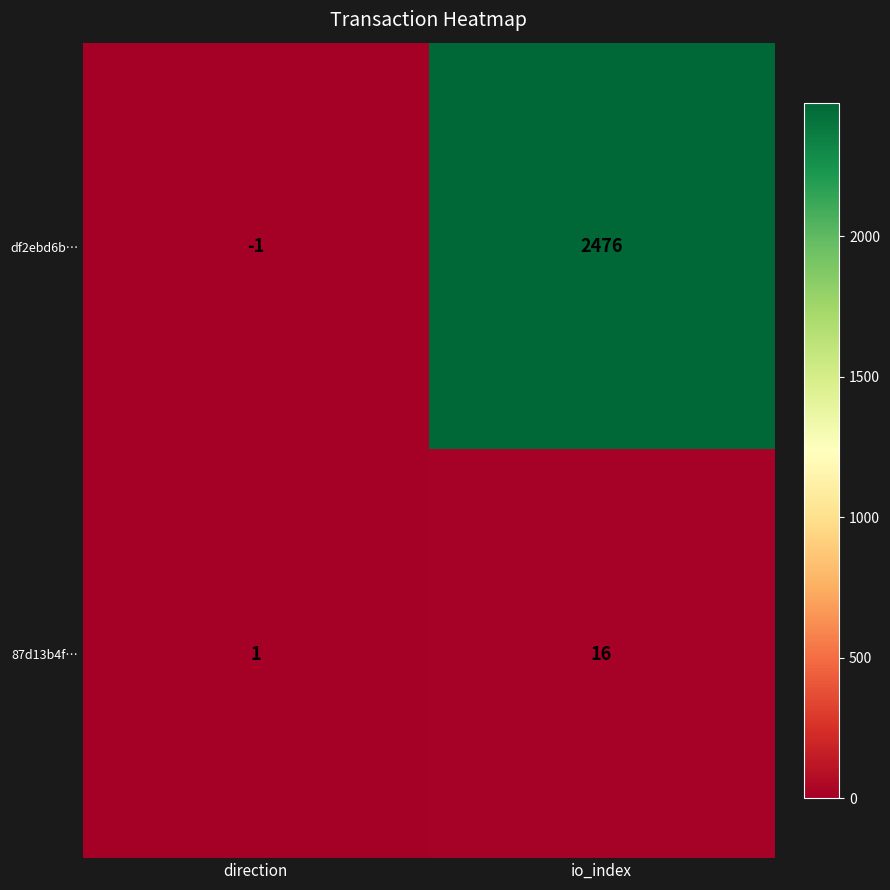

At which category is the sum across all series the highest?

io_index